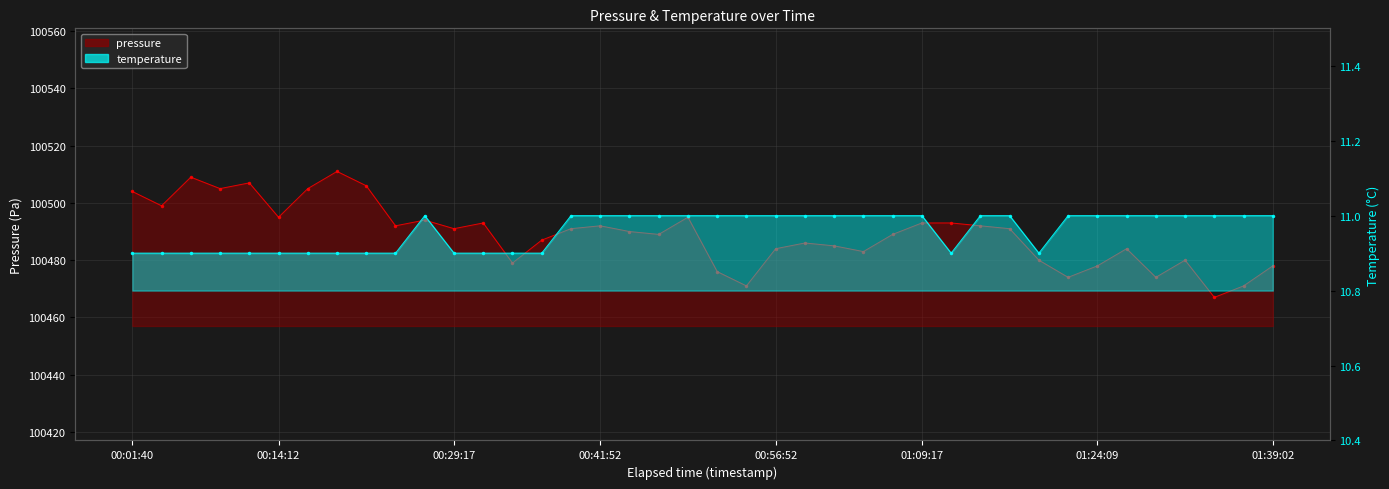

Is it true that pressure equals 64506.5 at 00:56:52?

False